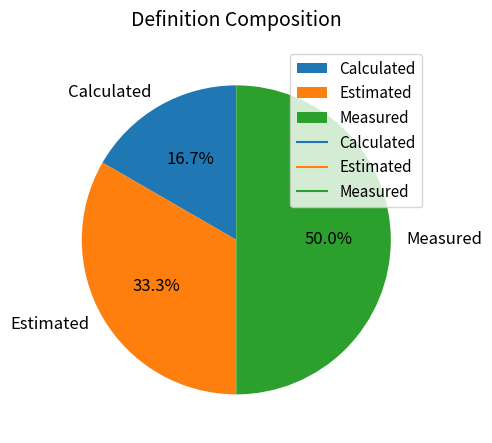

Which slice is the smallest?

Calculated